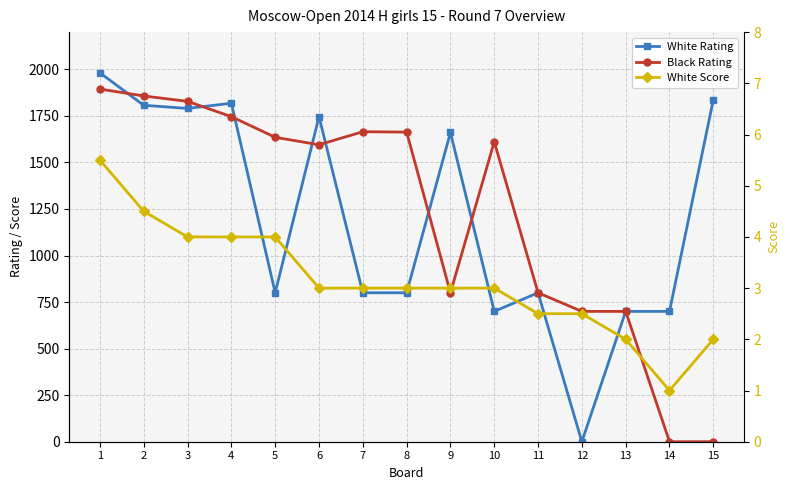

Which series ends up on top after the final intersection of White Rating and White Score?

White Rating